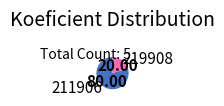

Is it true that 211906 is 80% of the pie?

True